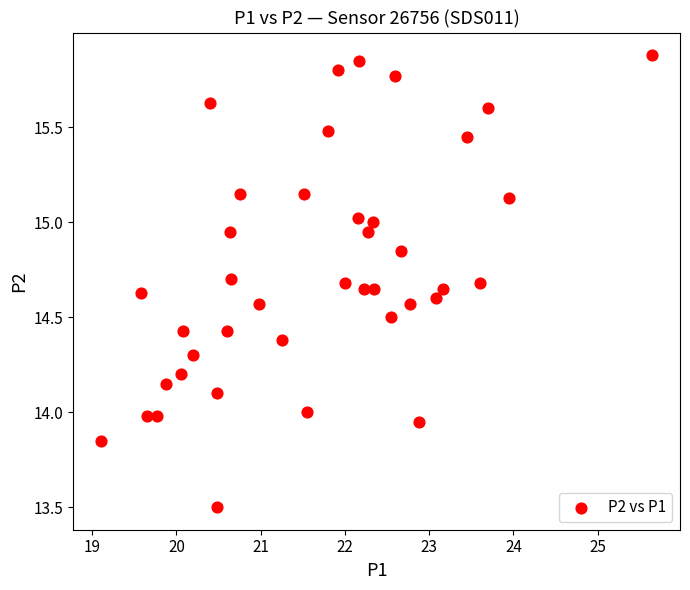

What is the range of Y values (max minus min)?

2.4